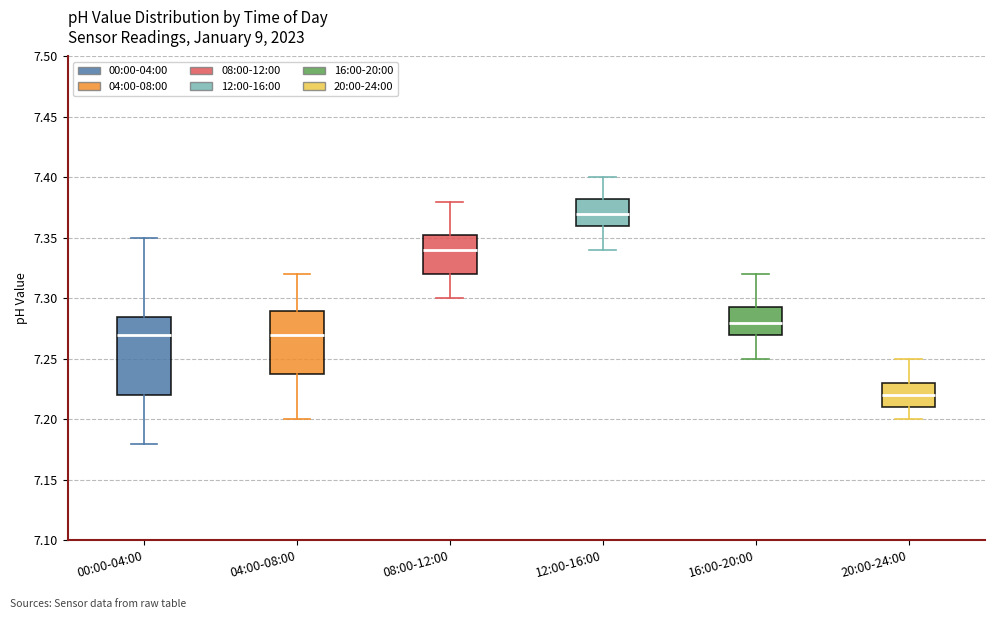

Reading left to right, read every box against the y-axis: the position of its median line, the range the box covers, and the ends of its whiskers. The values are not printed on the chart, so give them approximately, as read against the axis.

00:00-04:00: median 7.270, box 7.220 to 7.285, whiskers 7.180 to 7.350
04:00-08:00: median 7.270, box 7.240 to 7.290, whiskers 7.200 to 7.320
08:00-12:00: median 7.340, box 7.320 to 7.355, whiskers 7.300 to 7.380
12:00-16:00: median 7.370, box 7.360 to 7.385, whiskers 7.340 to 7.400
16:00-20:00: median 7.280, box 7.270 to 7.295, whiskers 7.250 to 7.320
20:00-24:00: median 7.220, box 7.210 to 7.230, whiskers 7.200 to 7.250